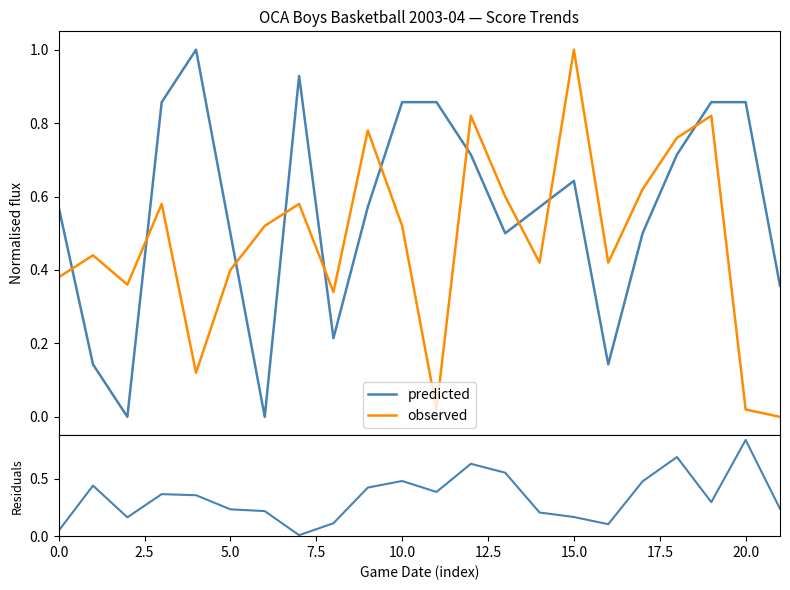

How many intersections are there between observed and predicted?

10